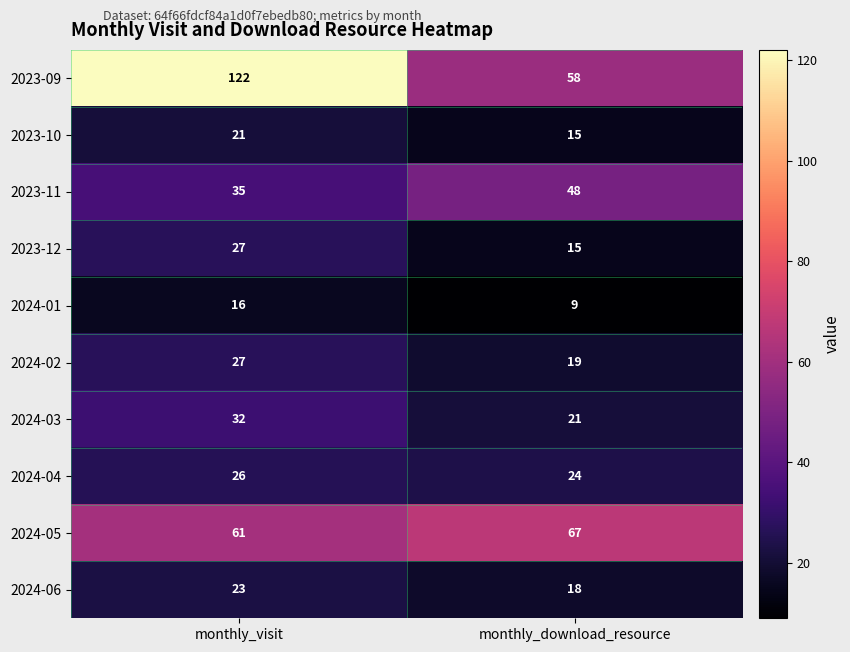

How many data points does each series have?

2